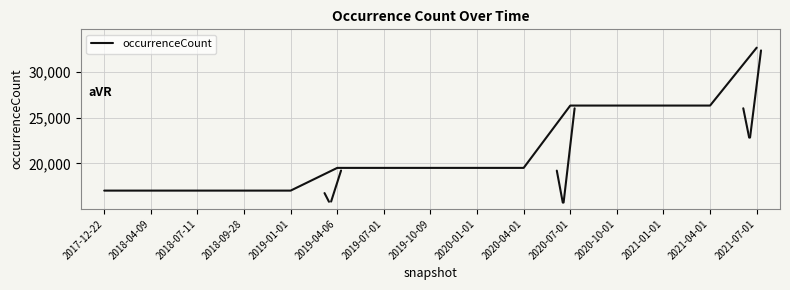

What is the approximate value at 2018-04-09, to the nearest 10?

17040